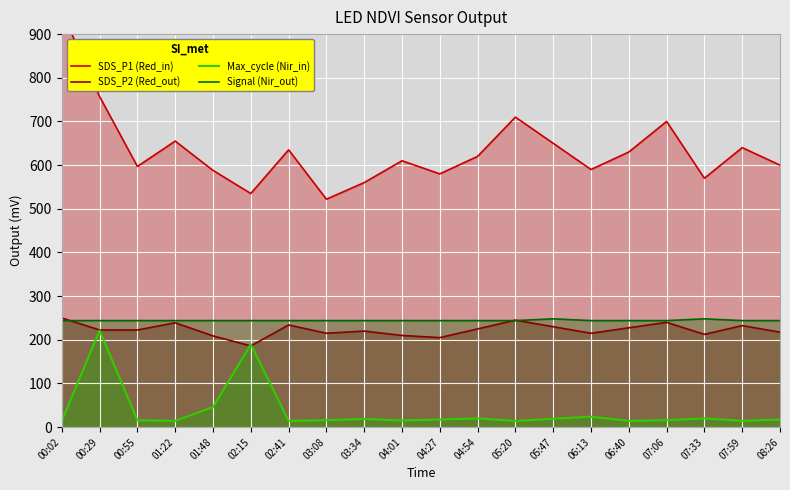

At which label does Max_cycle (Nir_in) first exceed 17?

00:29